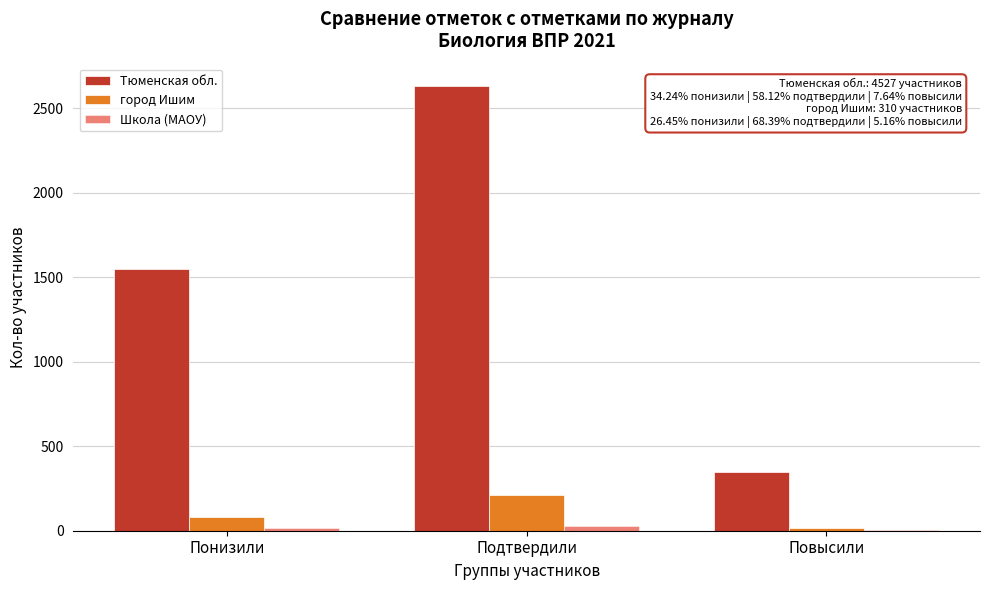

What is the sum of all Тюменская обл. values?

4527